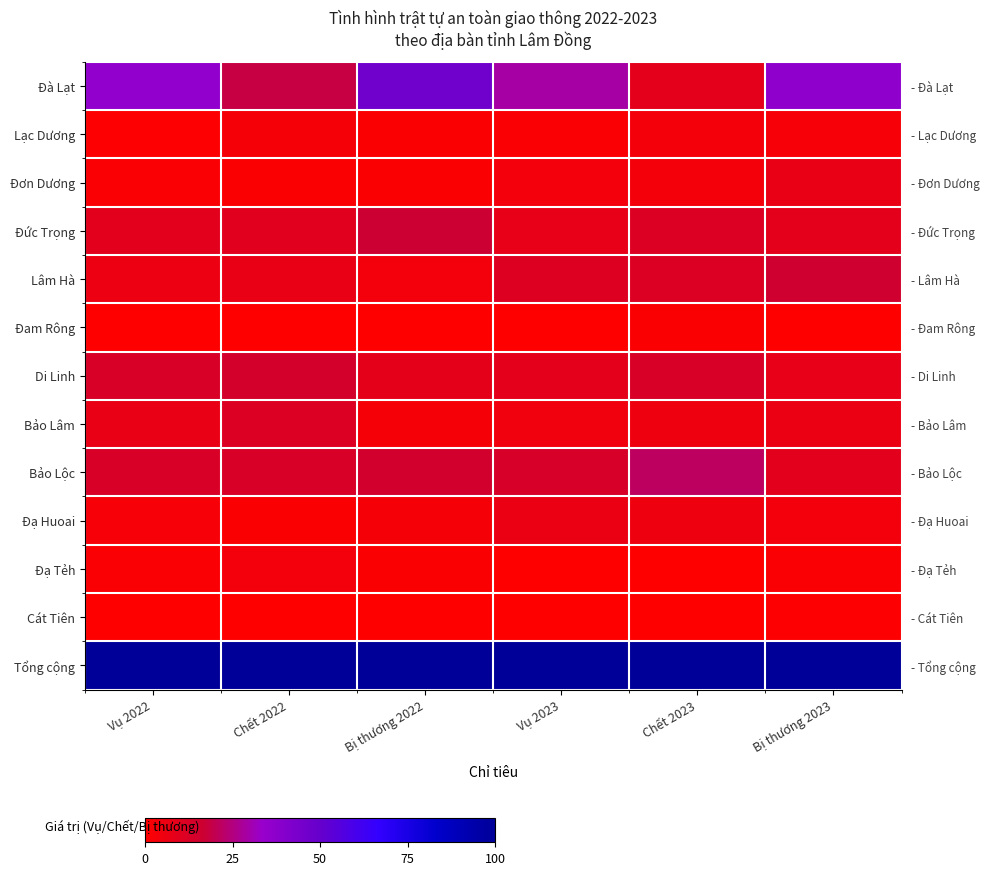

At which label is Lâm Hà closest to 0?

Bị thương 2022